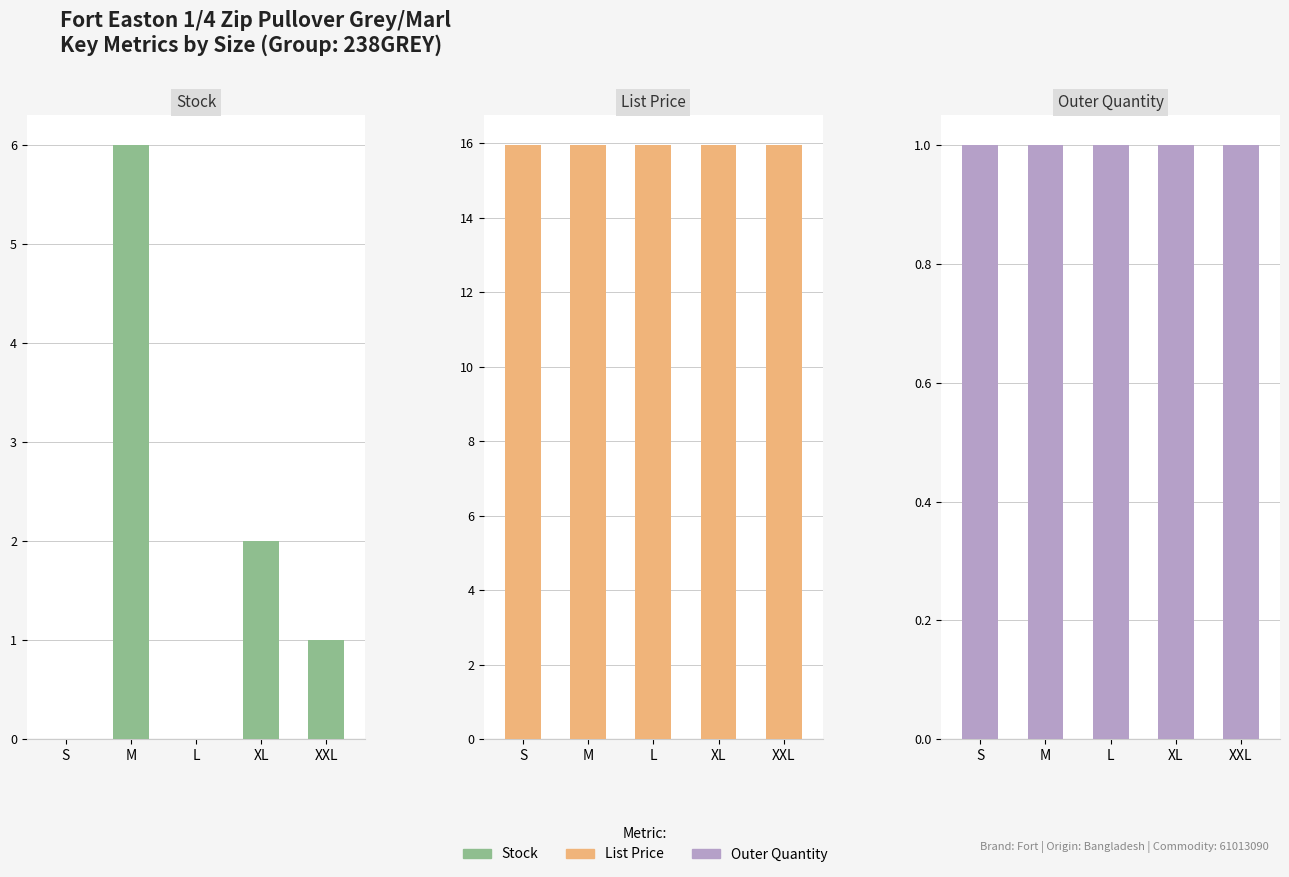

How many bars are there in total?

15